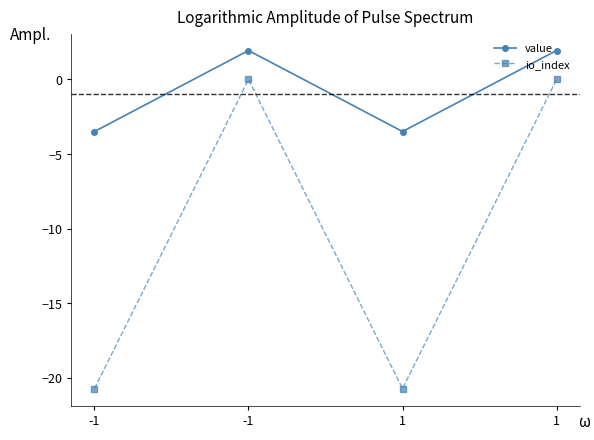

Is it true that value equals 1.9 at 1?

True